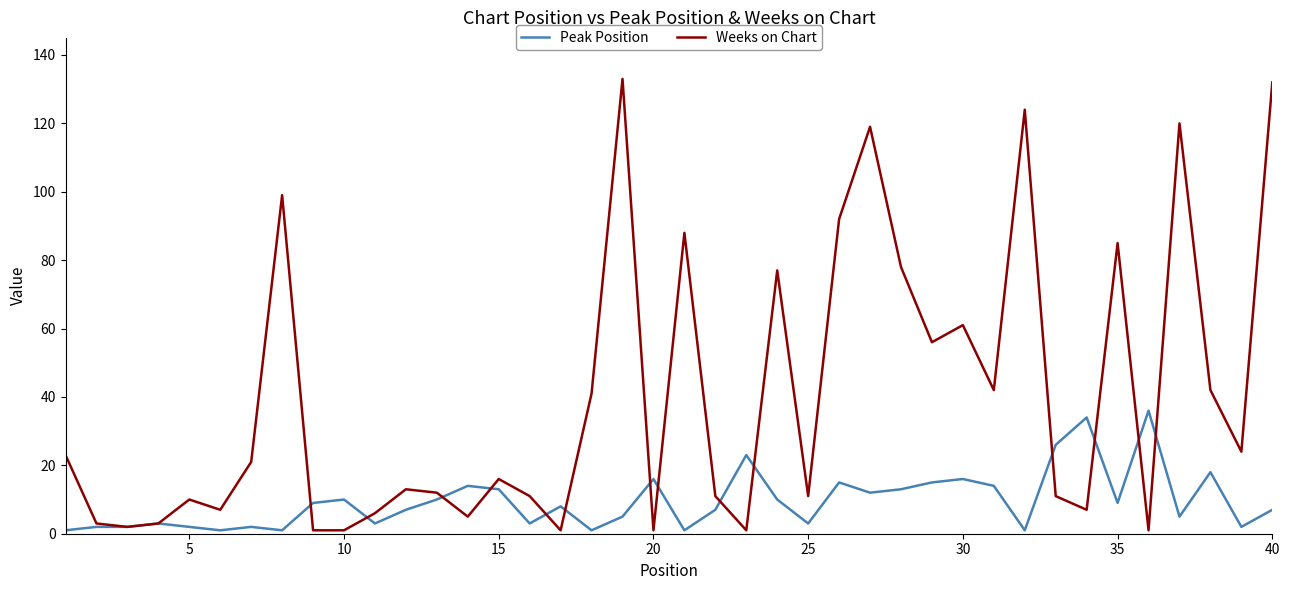

Which series has the widest spread of values?

Weeks on Chart